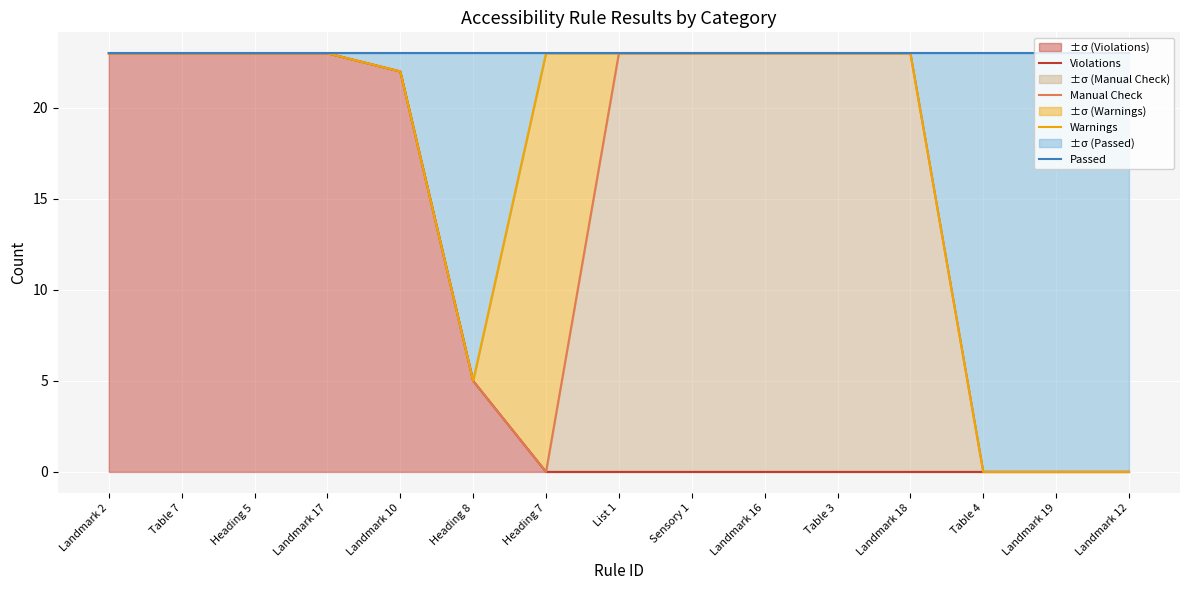

Reading left to right, list all the values displayed in this chart.

Violations: 23	23	23	23	22	5	0	0	0	0	0	0	0	0	0
Manual Check: 23	23	23	23	22	5	0	23	23	23	23	23	0	0	0
Warnings: 23	23	23	23	22	5	23	23	23	23	23	23	0	0	0
Passed: 23	23	23	23	23	23	23	23	23	23	23	23	23	23	23